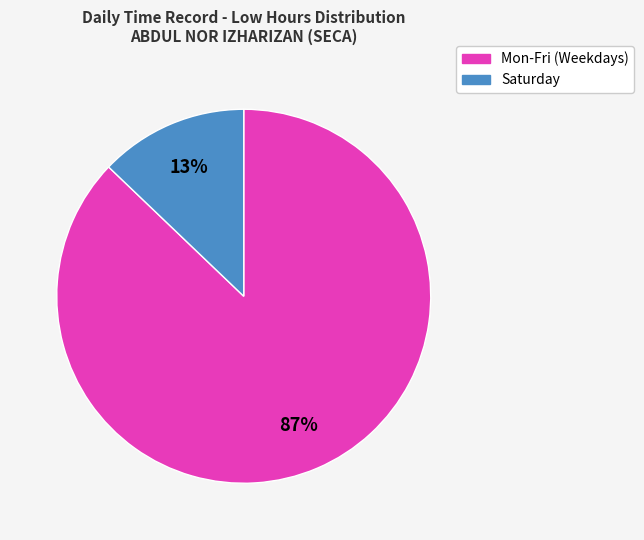

Which category accounts for the majority?

Mon-Fri (Weekdays)